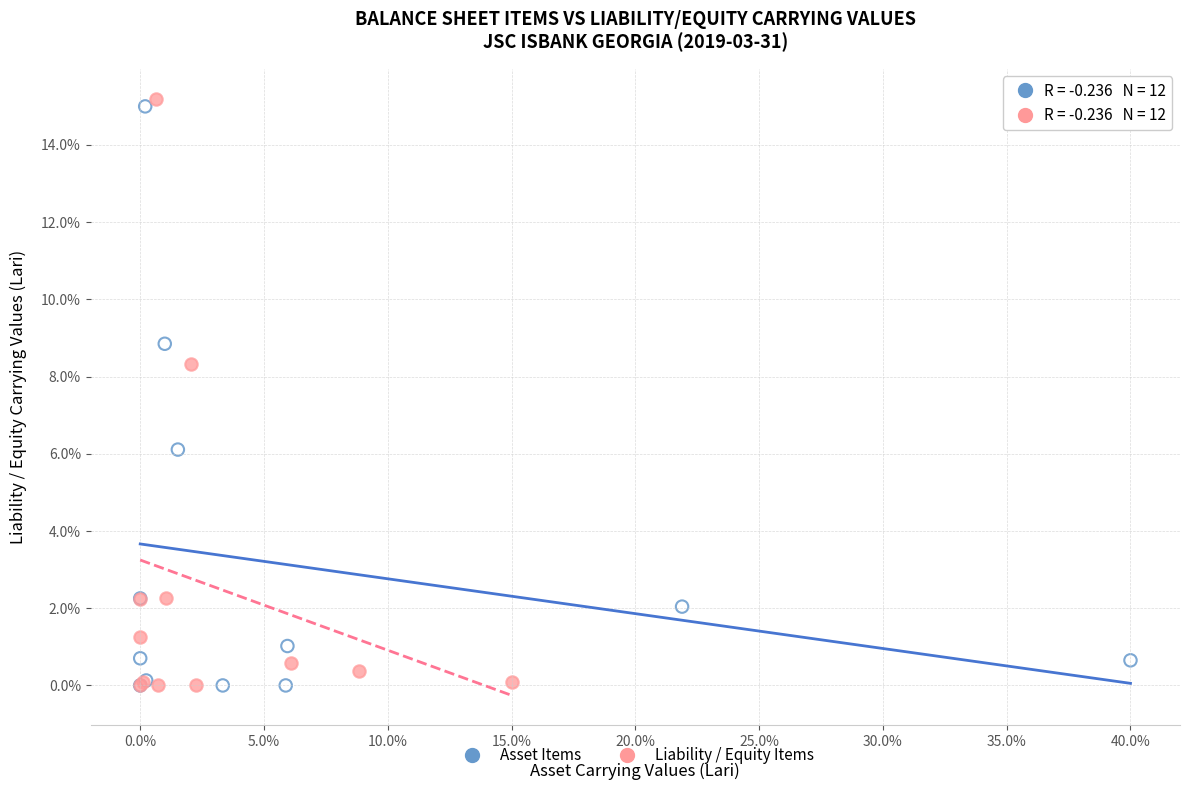

What are all the series names shown in the legend?

Asset Items, Liability / Equity Items